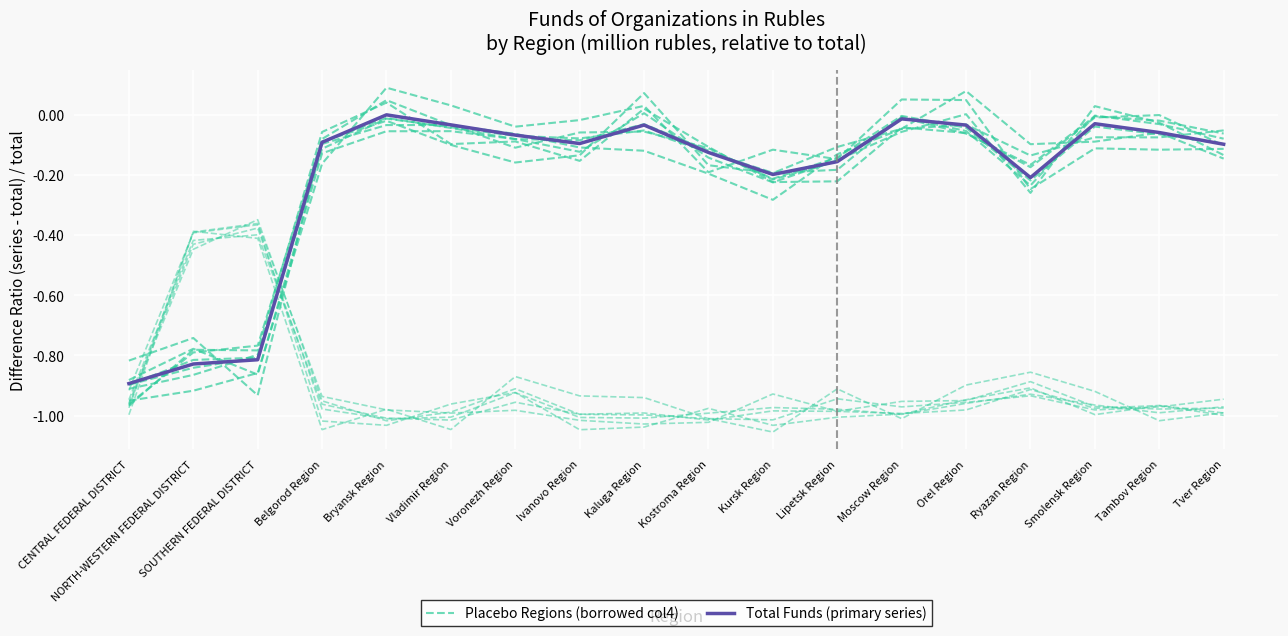

What position from the left is Kaluga Region?

9